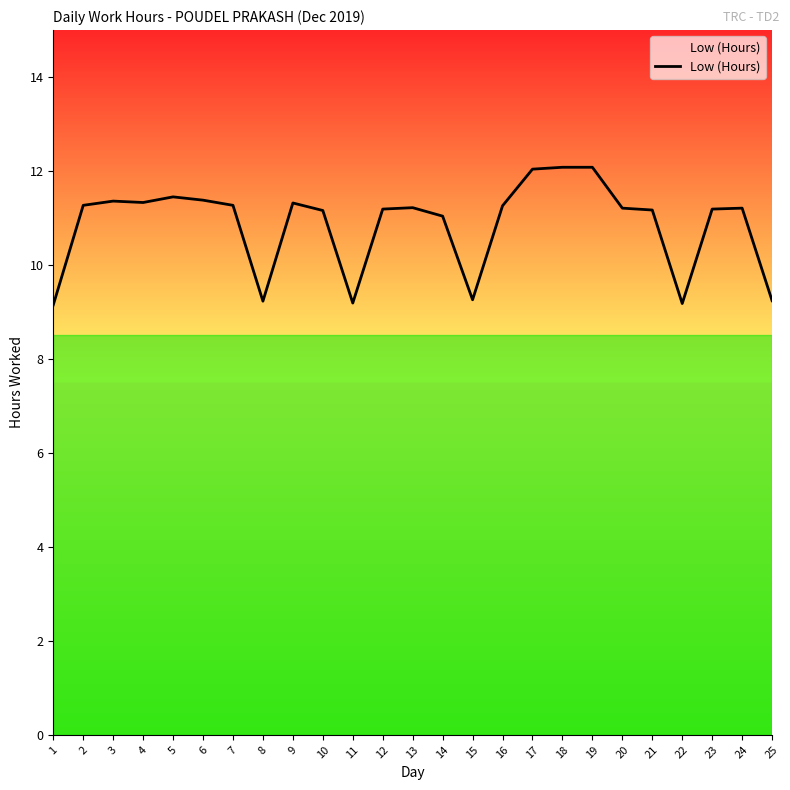

Does the chart display data point markers on the line(s)?

No